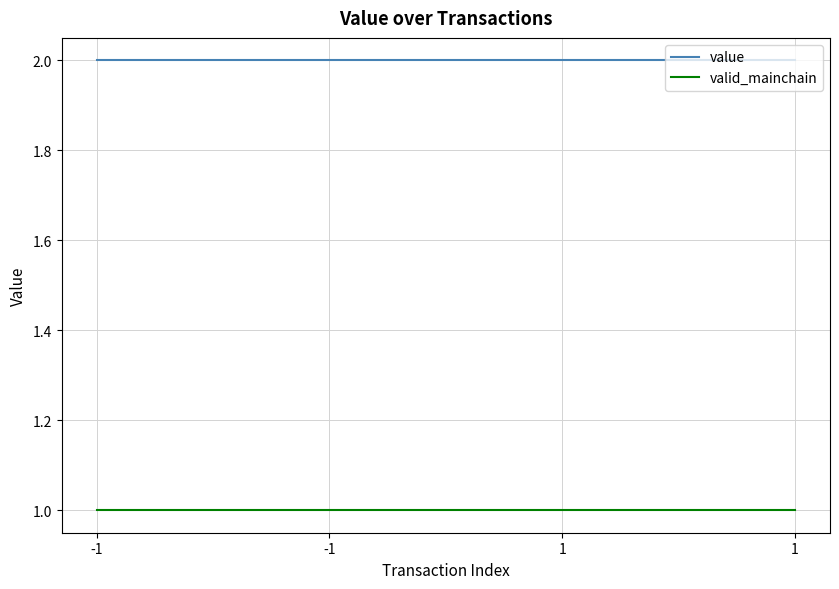

What value does the valid_mainchain series have at 1?

1.0